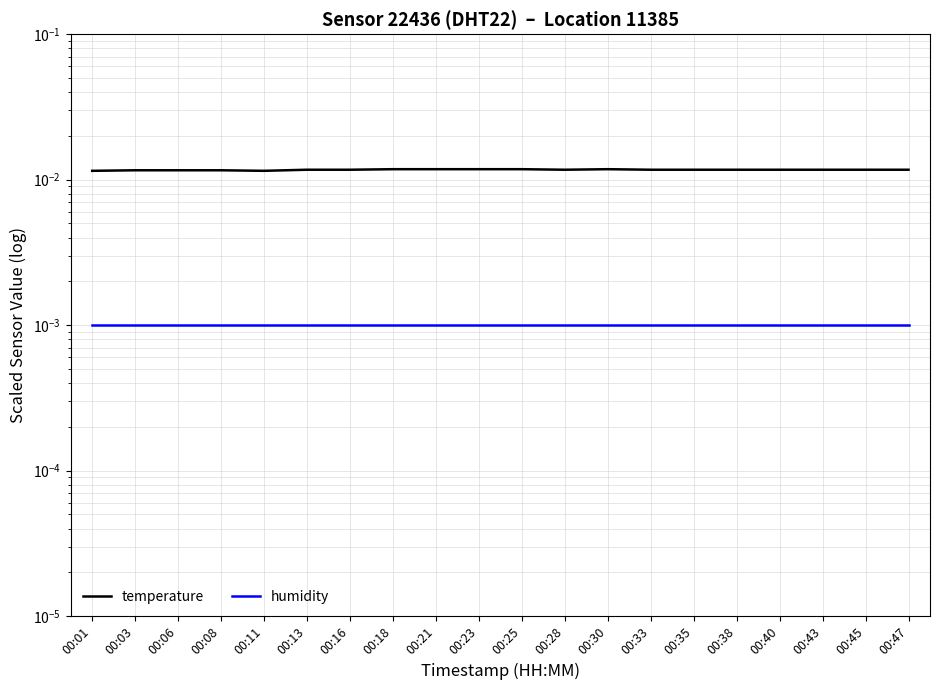

Reading left to right, what are all the values shown in this chart?

temperature: 00:01=0.0	00:03=0.0	00:06=0.0	00:08=0.0	00:11=0.0	00:13=0.0	00:16=0.0	00:18=0.0	00:21=0.0	00:23=0.0	00:25=0.0	00:28=0.0	00:30=0.0	00:33=0.0	00:35=0.0	00:38=0.0	00:40=0.0	00:43=0.0	00:45=0.0	00:47=0.0
humidity: 00:01=0.0	00:03=0.0	00:06=0.0	00:08=0.0	00:11=0.0	00:13=0.0	00:16=0.0	00:18=0.0	00:21=0.0	00:23=0.0	00:25=0.0	00:28=0.0	00:30=0.0	00:33=0.0	00:35=0.0	00:38=0.0	00:40=0.0	00:43=0.0	00:45=0.0	00:47=0.0